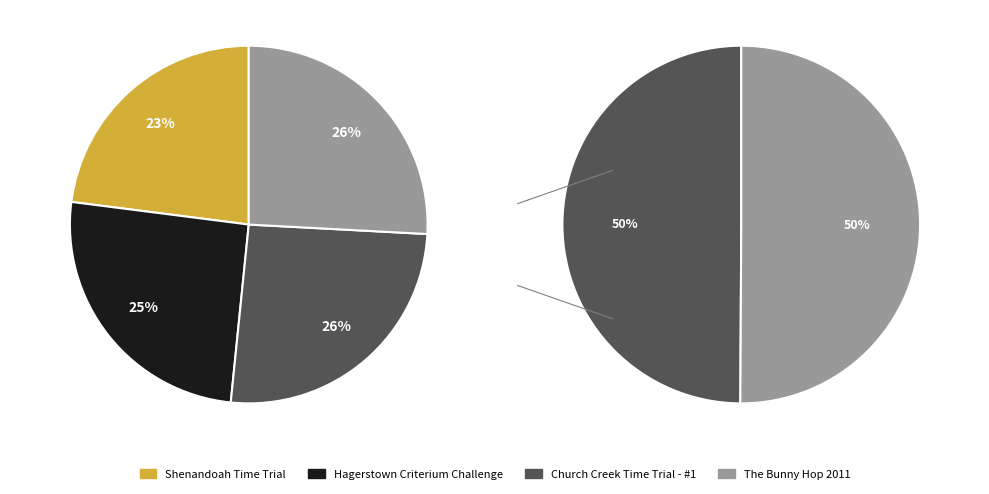

How many slices are in this pie chart?

4